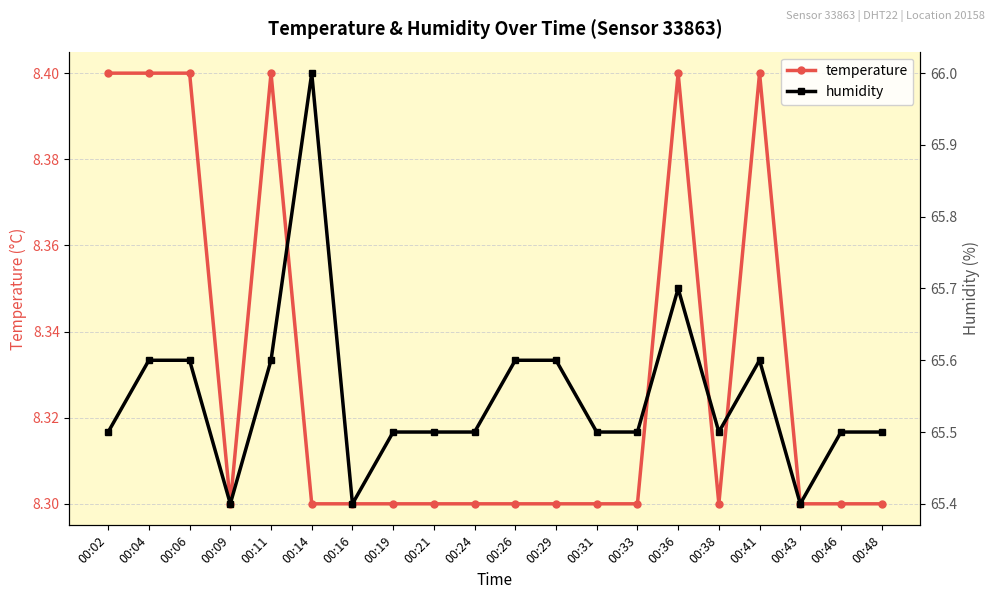

Which category has the lowest value in the humidity series?

00:09